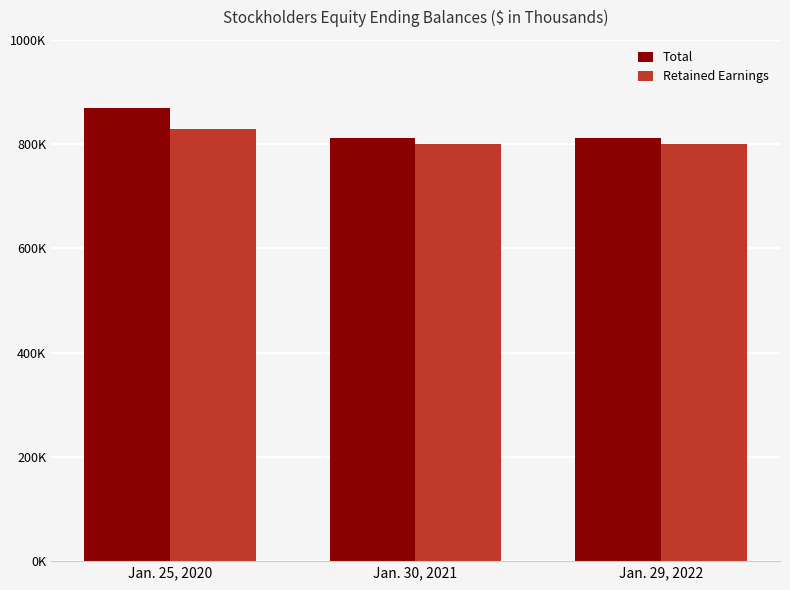

What is the difference between the Total values at Jan. 25, 2020 and Jan. 29, 2022?

57296